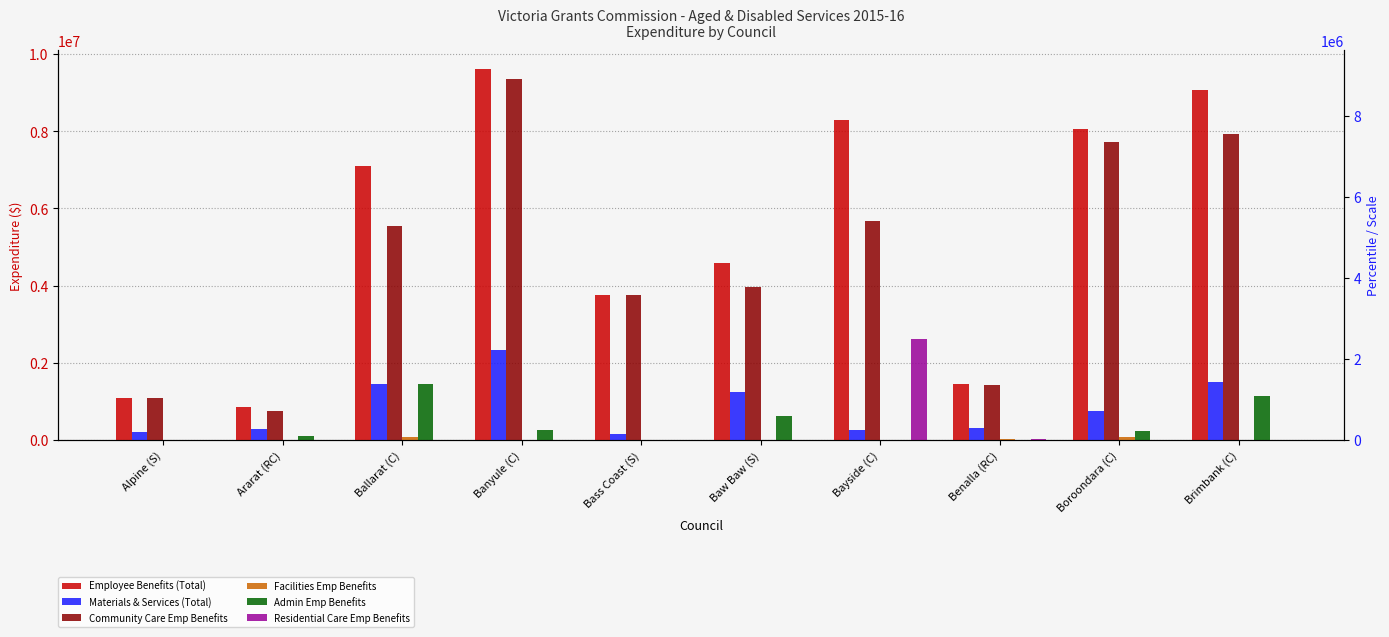

What are all the series names shown in the legend?

Employee Benefits (Total), Materials & Services (Total), Community Care Emp Benefits, Facilities Emp Benefits, Admin Emp Benefits, Residential Care Emp Benefits